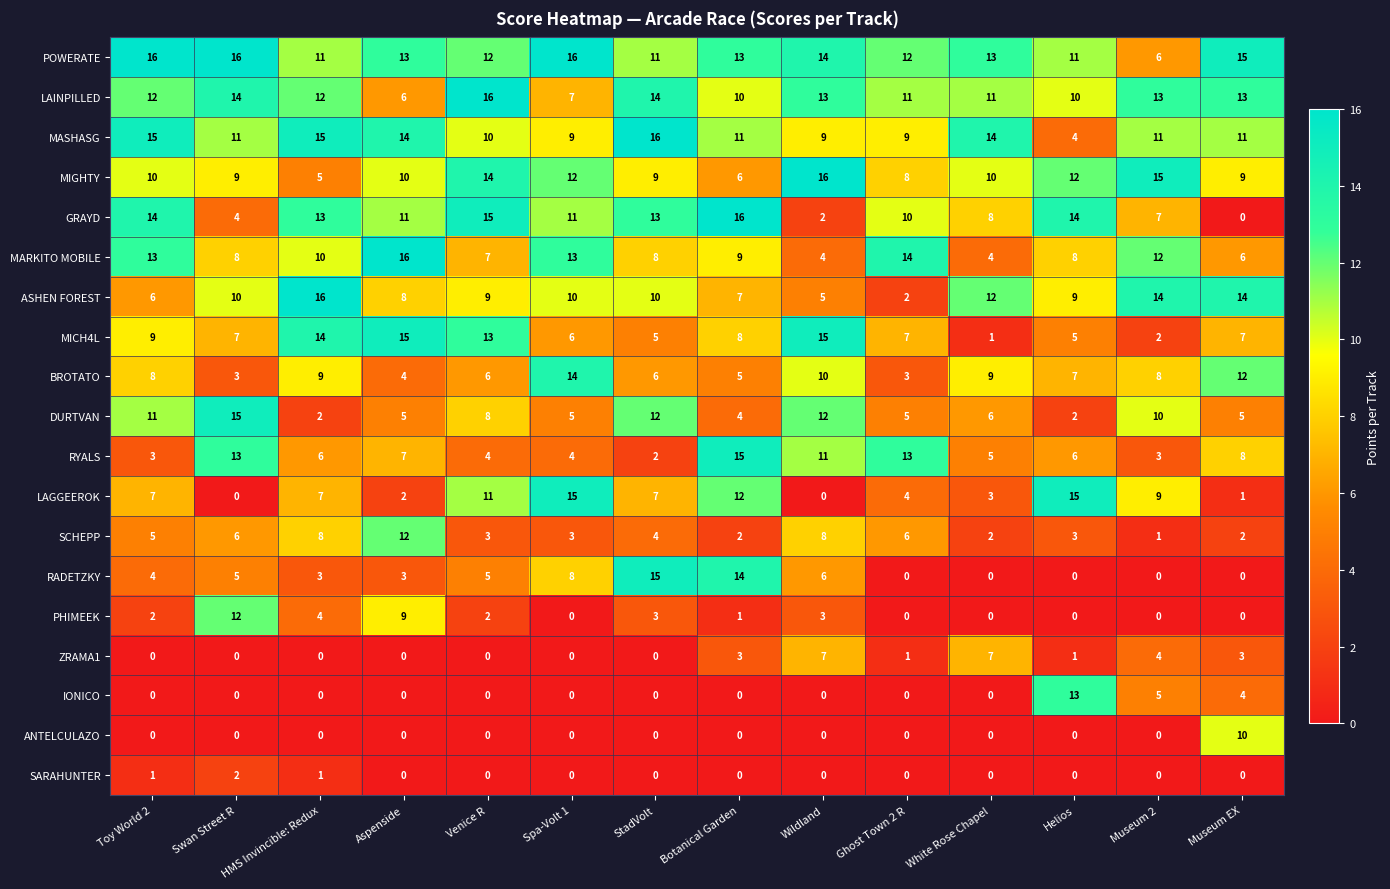

At which label does MIGHTY reach its minimum?

HMS Invincible: Redux